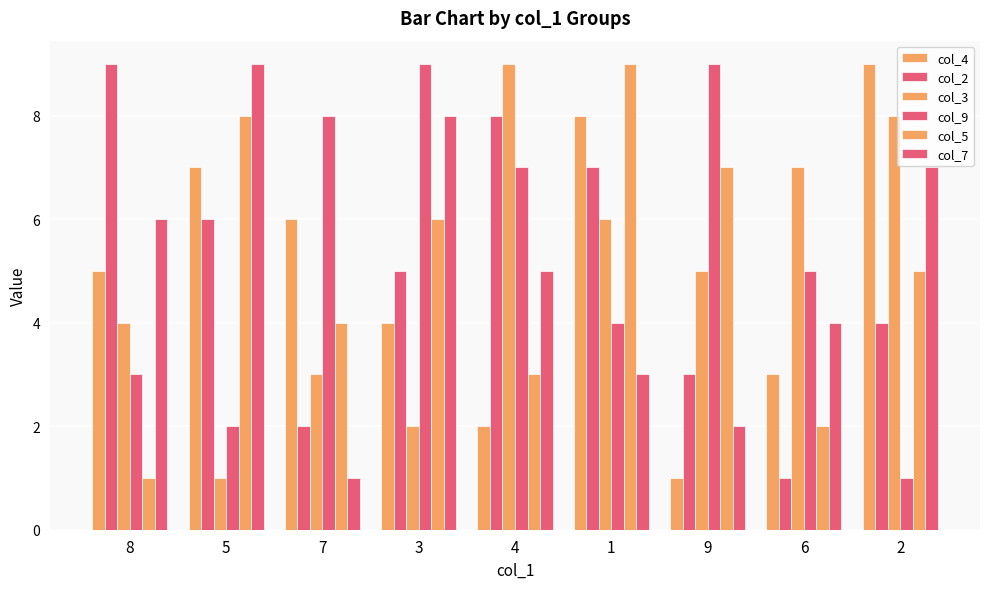

Is it true that col_3 equals 8 at 2?

True